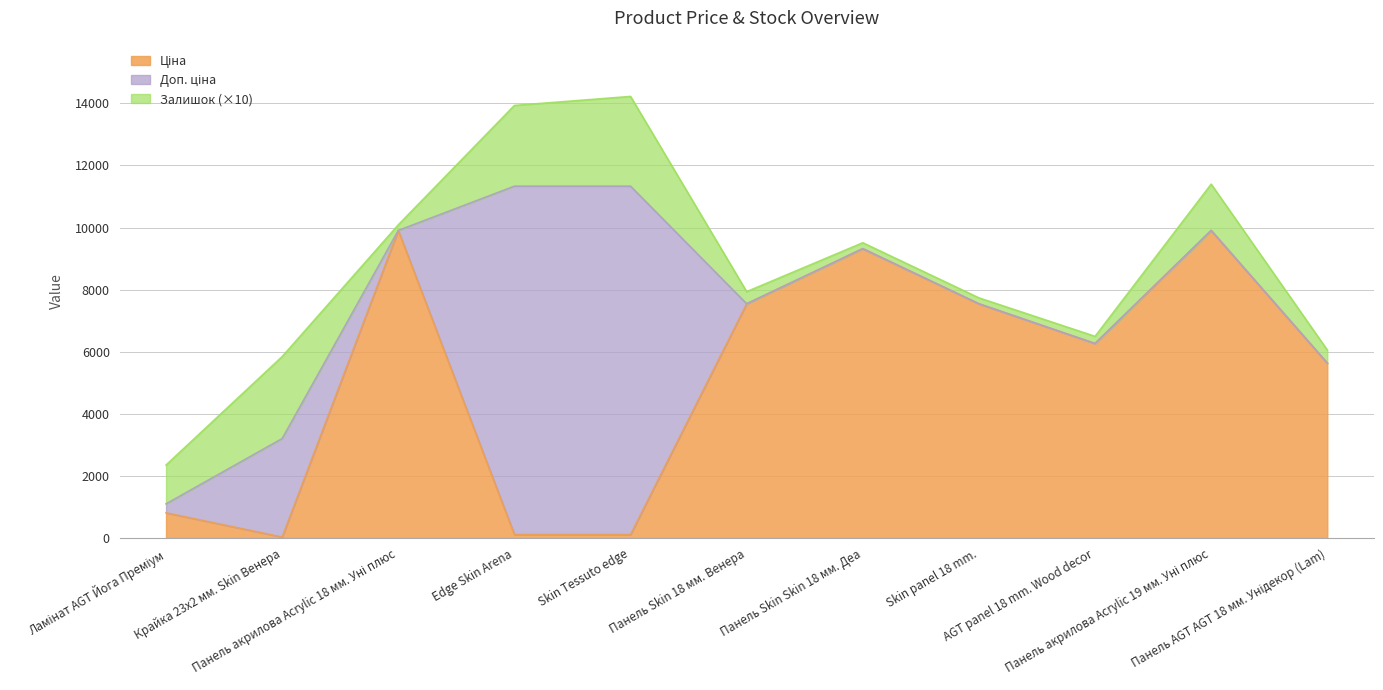

What is the approximate value of Ціна at Skin panel 18 mm.?

7545.9